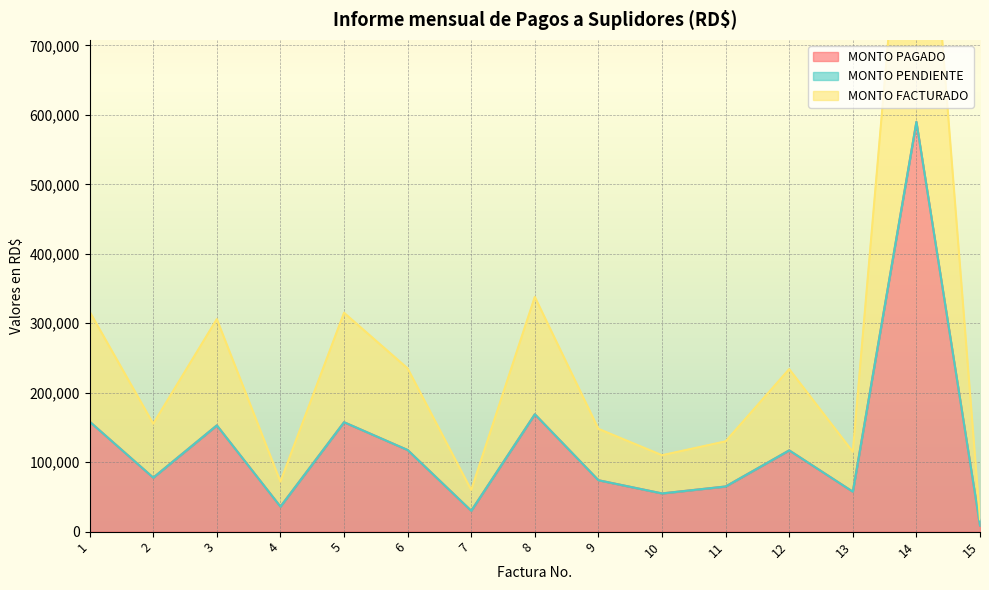

Which category has the highest value across all series?

14